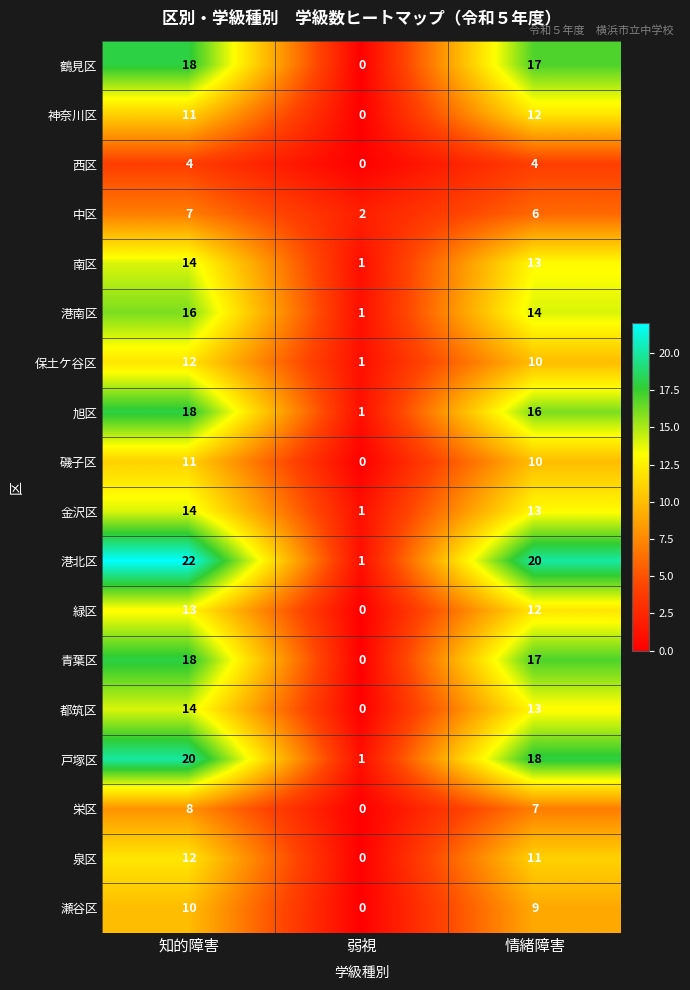

Which series has the largest range (max minus min)?

港北区